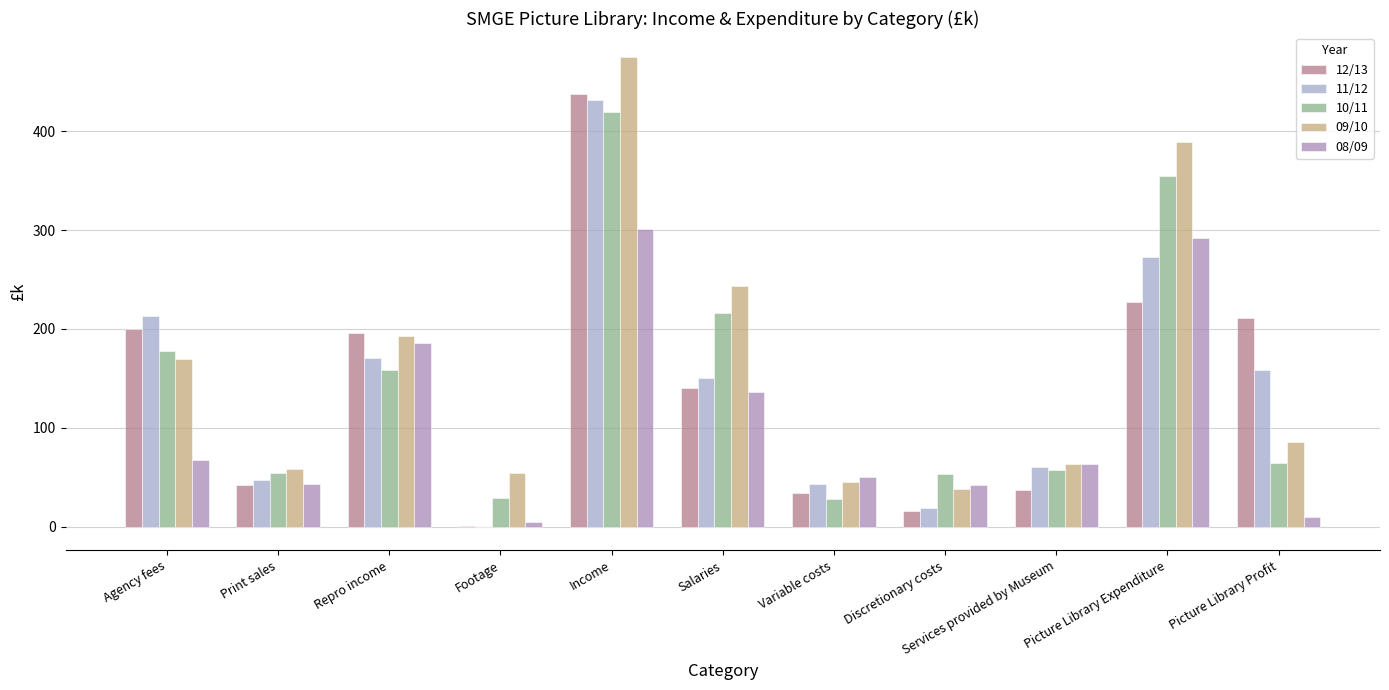

What is the spread (max minus min) of values at Picture Library Expenditure?

162.7